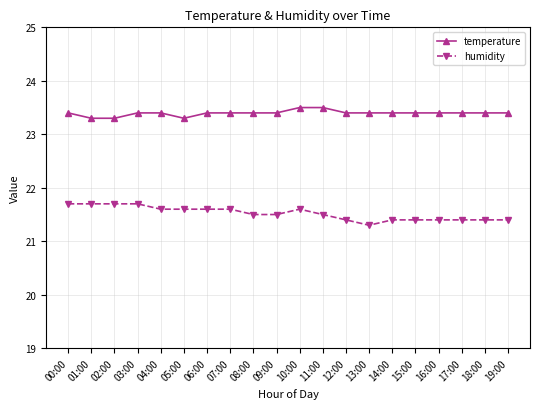

How many humidity values are between 21 and 22?

20